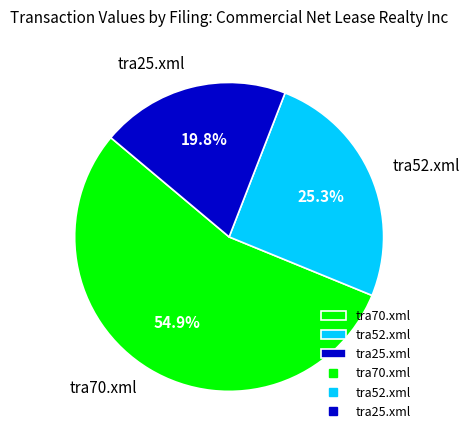

What is the largest slice in the pie chart?

tra70.xml